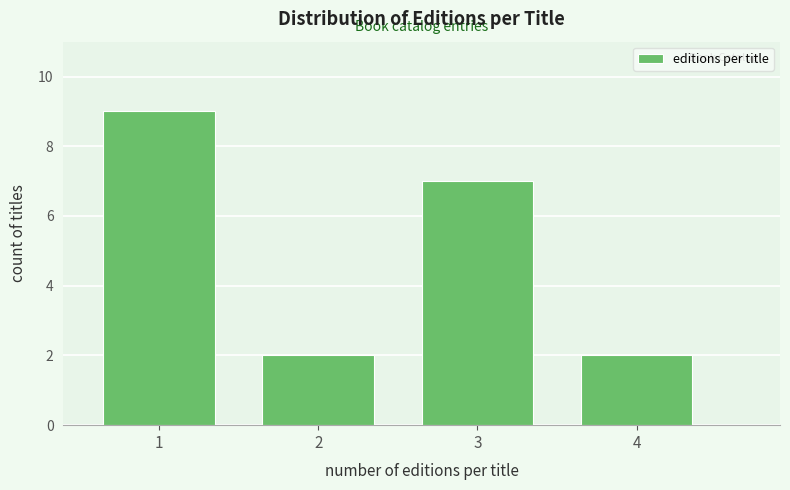

Reading left to right, what are all the values shown in this chart?

9	2	7	2